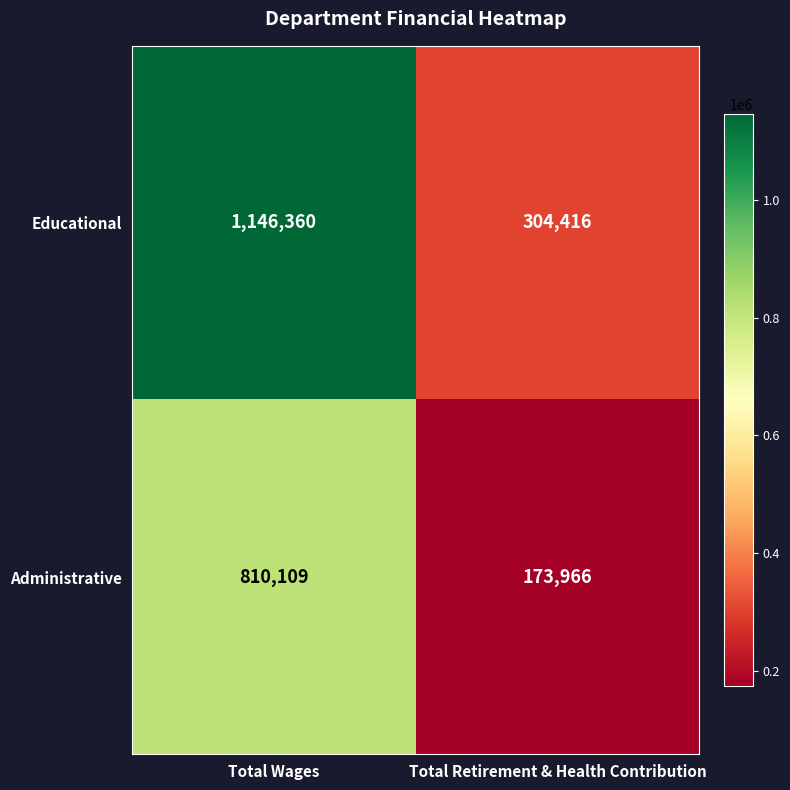

Reading left to right, extract all data points from this chart.

Educational: 1146360	304416
Administrative: 810109	173966